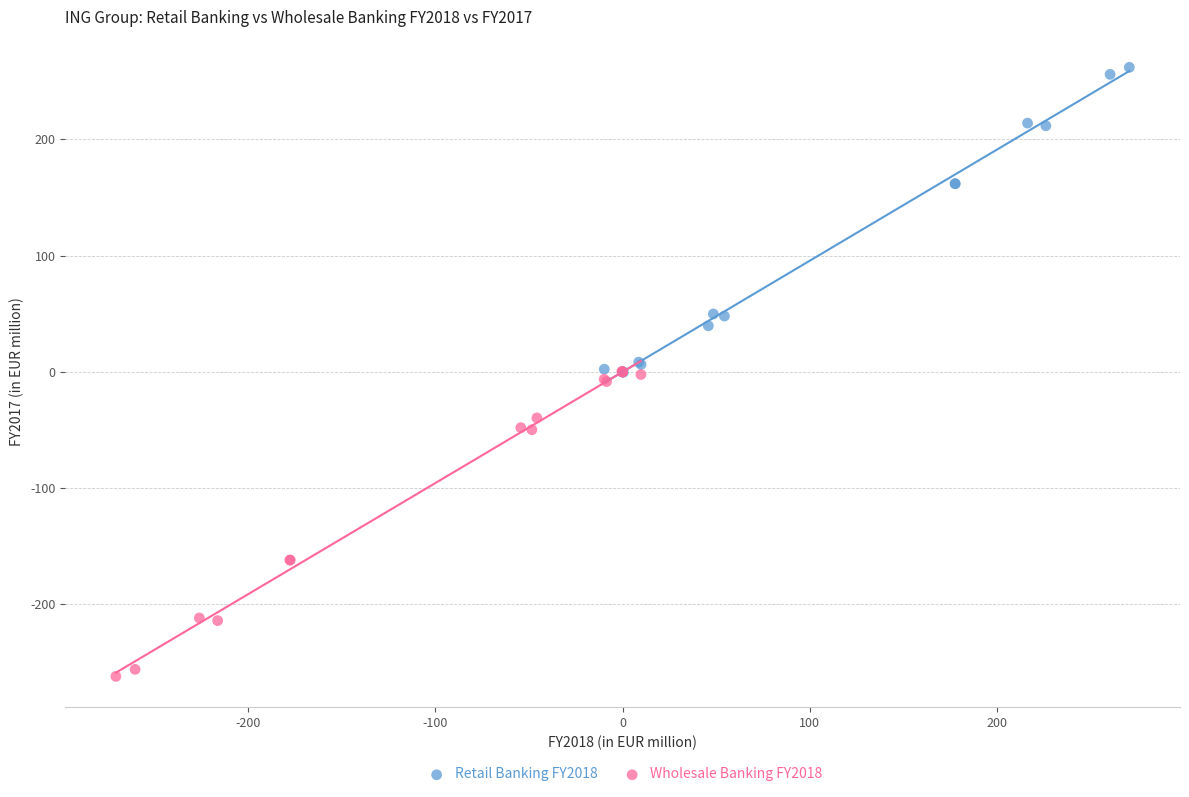

What are all the series names shown in the legend?

Retail Banking FY2018, Wholesale Banking FY2018